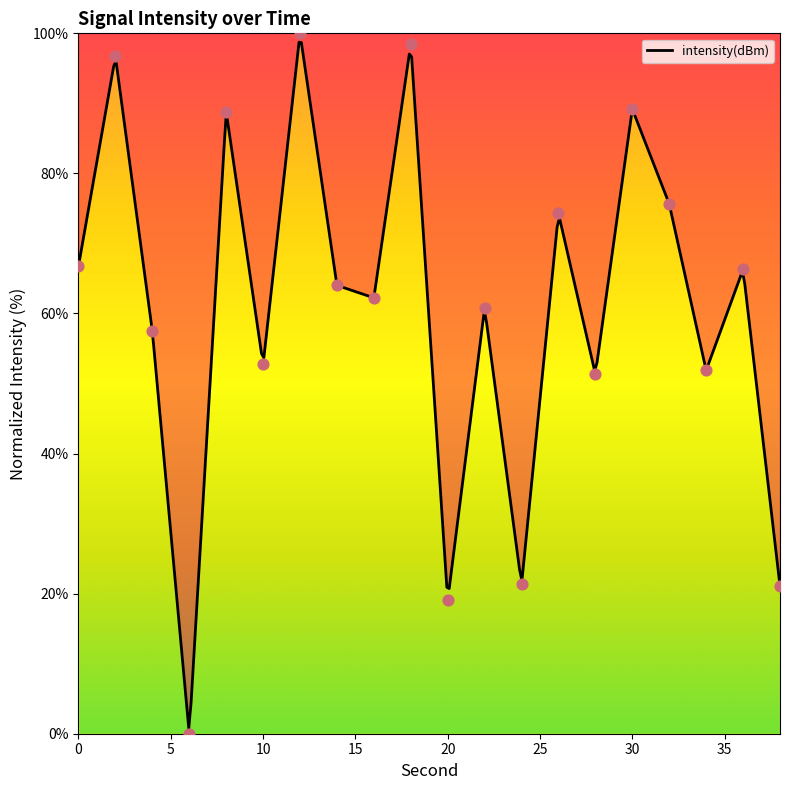

What is the ratio of the value at 12 to the value at 38?

4.7